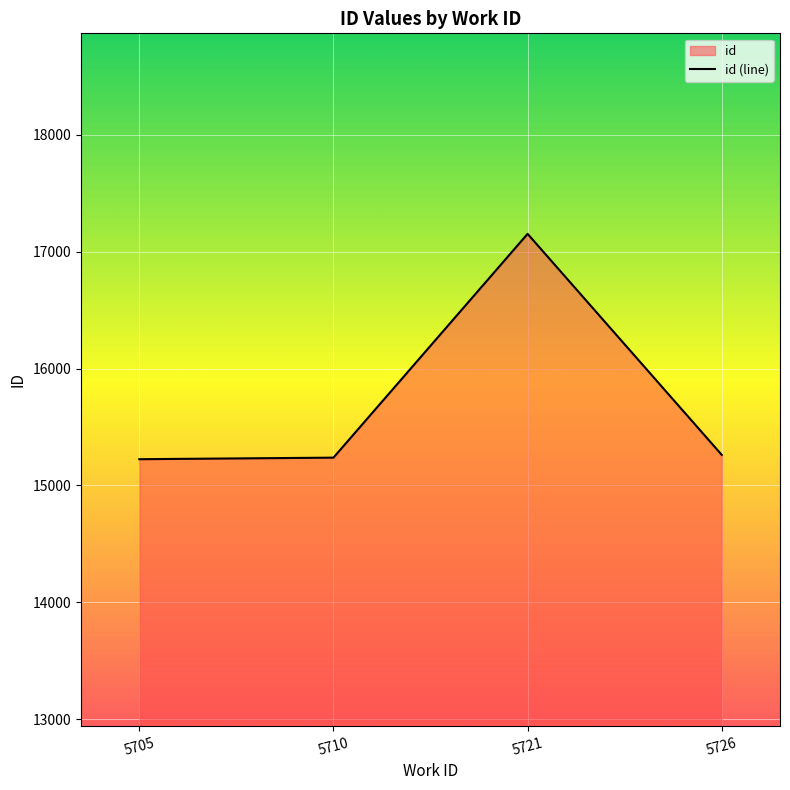

Rank the categories by value from highest to lowest.

5721, 5726, 5710, 5705